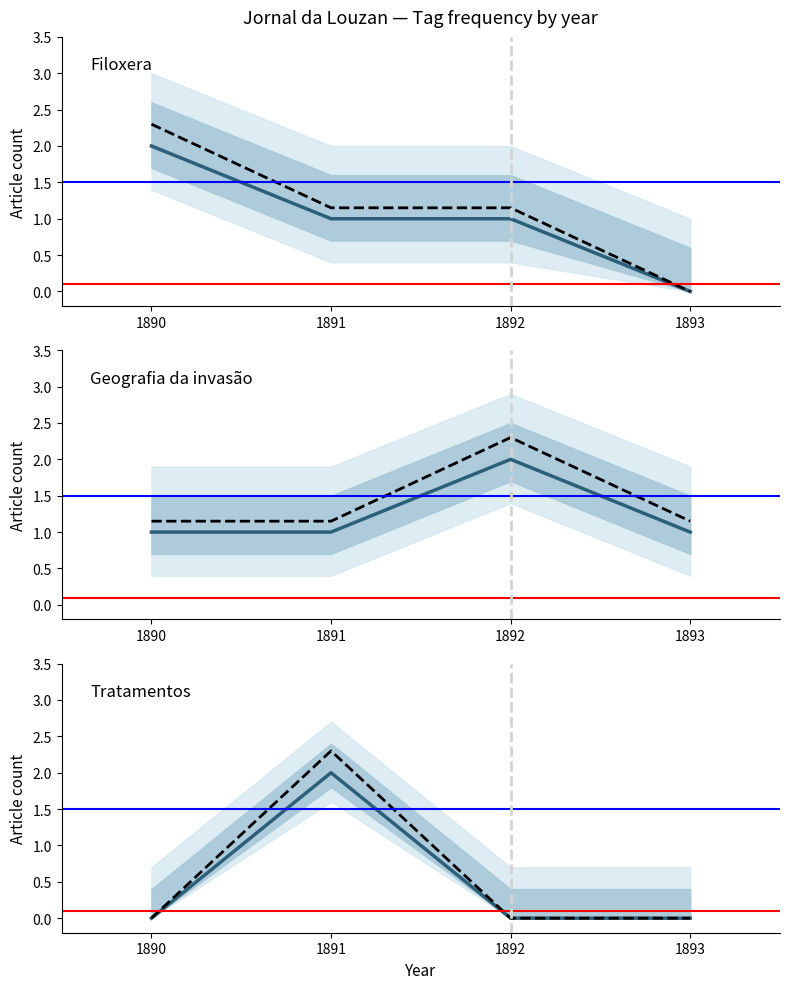

Read the Filoxera value at 1892.

1